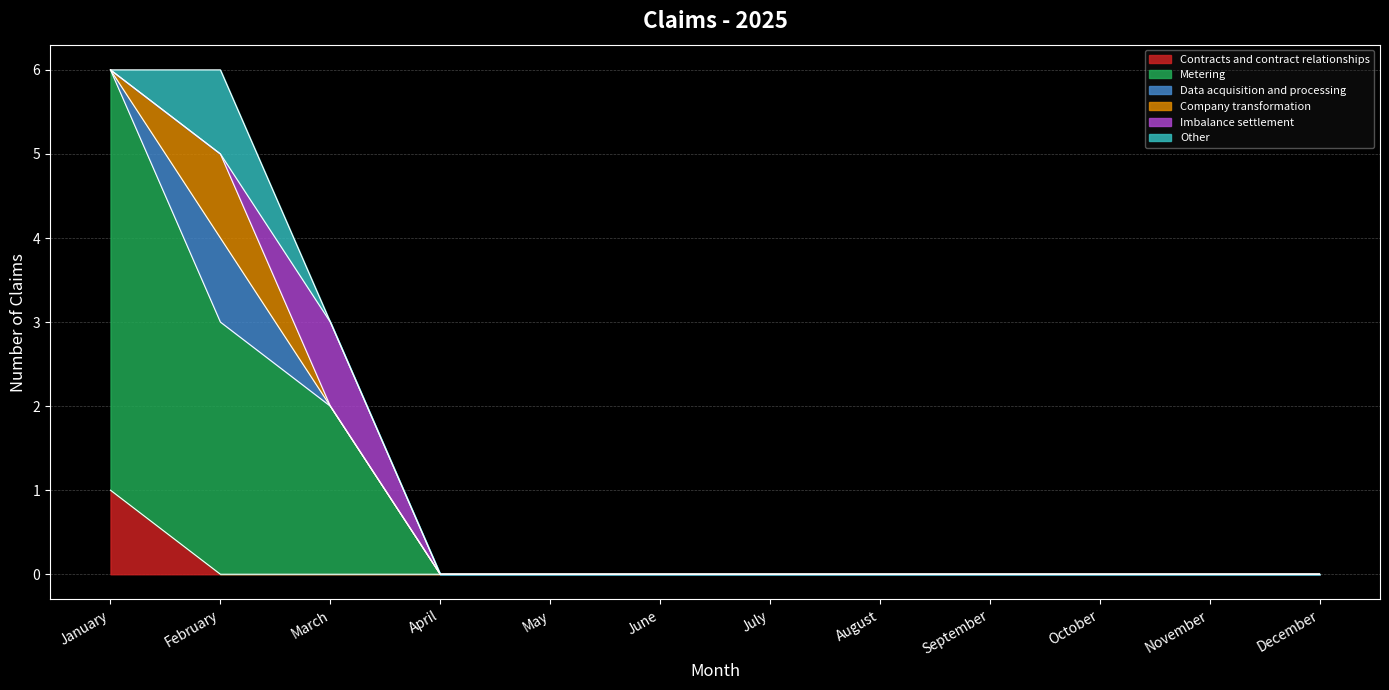

In Company transformation, how many points are higher than both neighbors (excluding endpoints)?

1